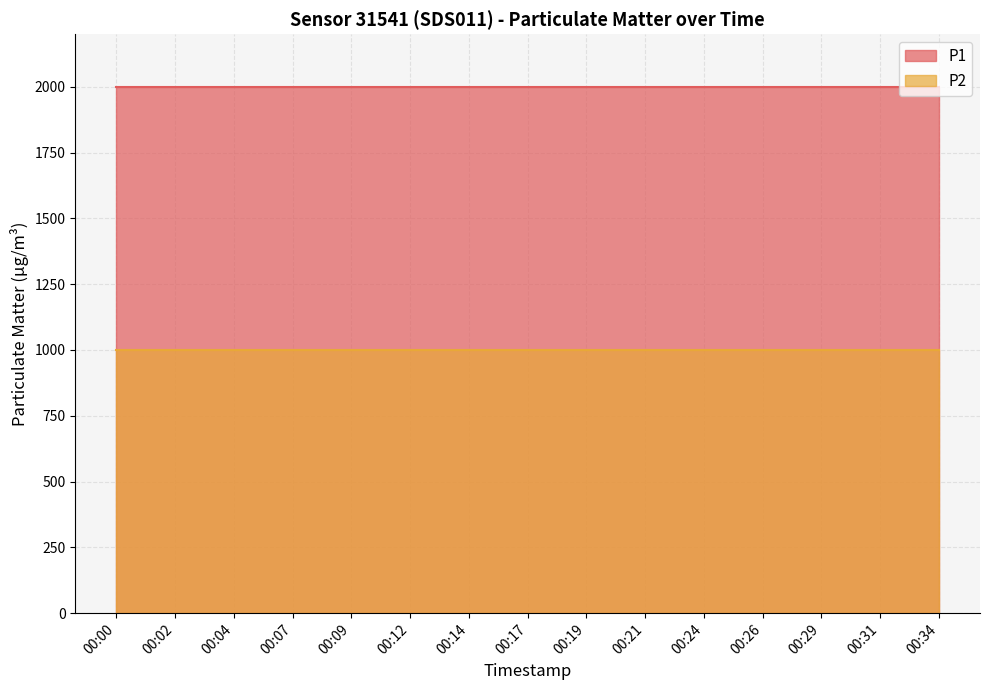

Rank the categories by P1 value from lowest to highest.

00:00, 00:02, 00:04, 00:07, 00:09, 00:12, 00:14, 00:17, 00:19, 00:21, 00:24, 00:26, 00:29, 00:31, 00:34